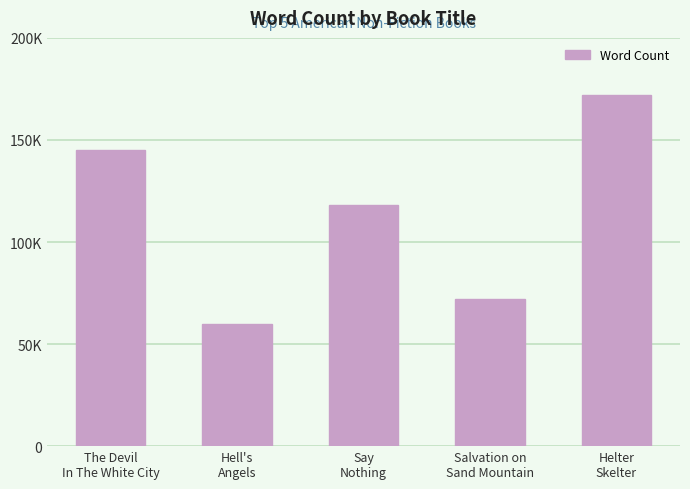

List the labels in order of value, smallest first.

Hell's
Angels, Salvation on
Sand Mountain, Say
Nothing, The Devil
In The White City, Helter
Skelter